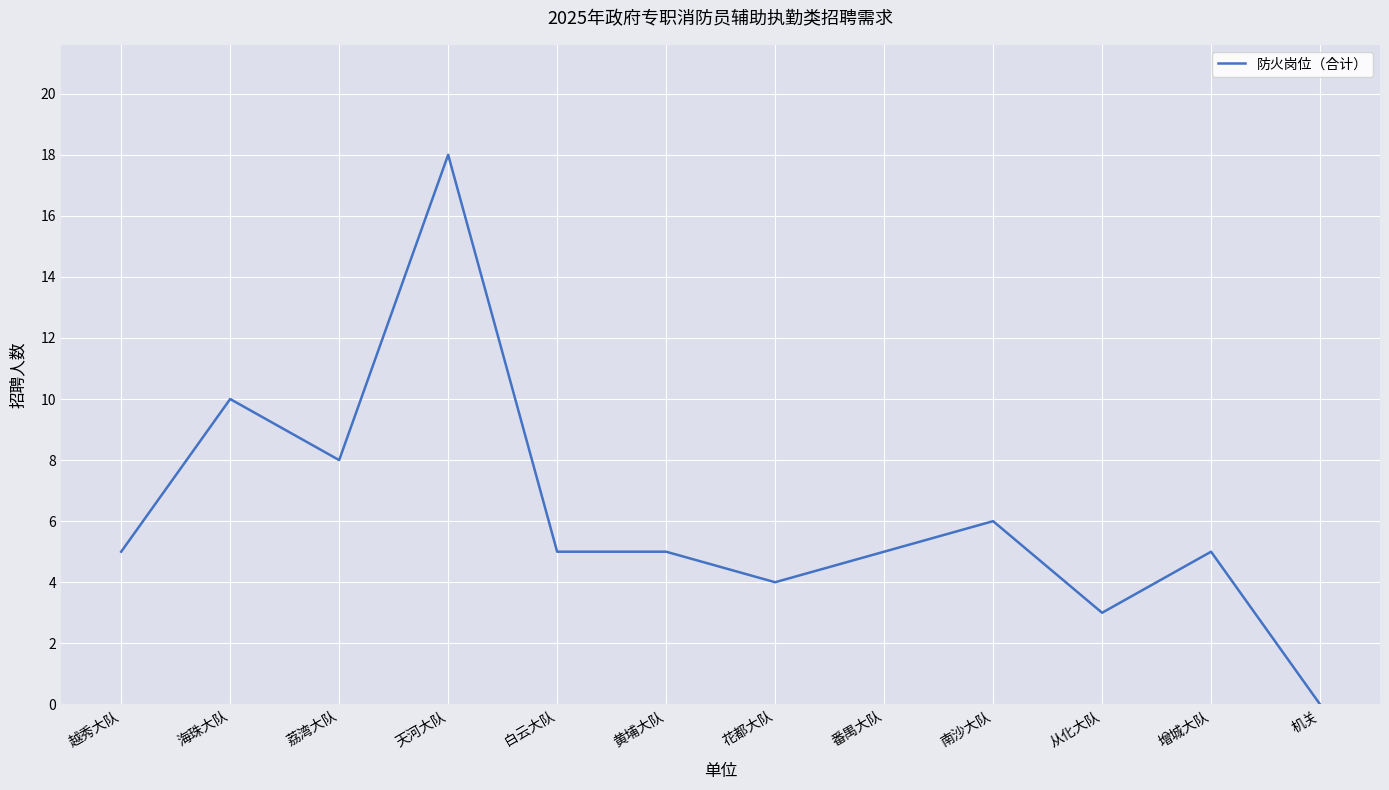

What is the ratio of the value at 海珠大队 to the value at 番禺大队?

2.0